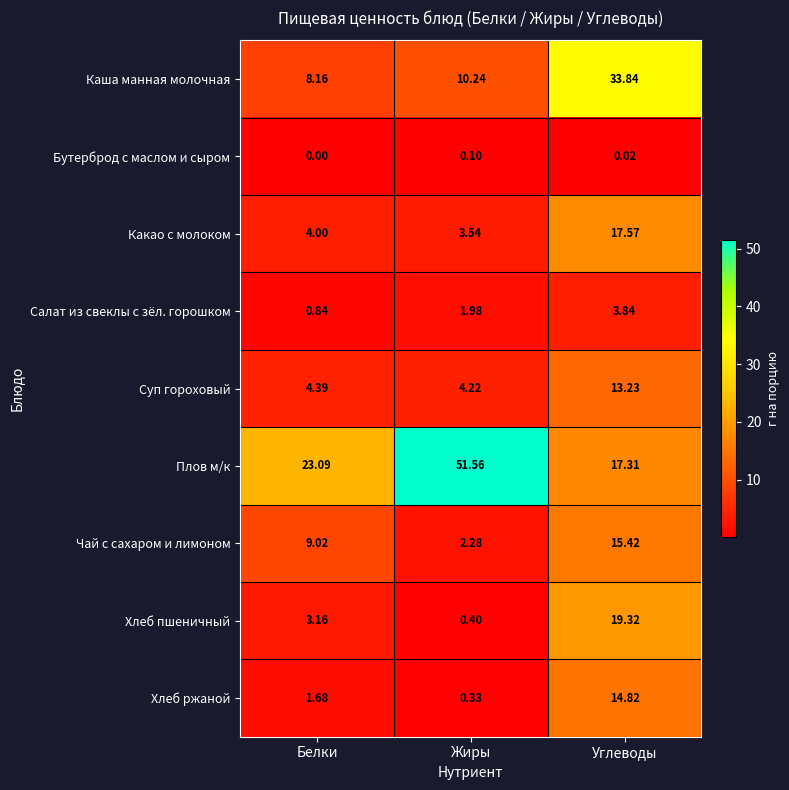

List the labels in order of Суп гороховый value, largest first.

Углеводы, Белки, Жиры